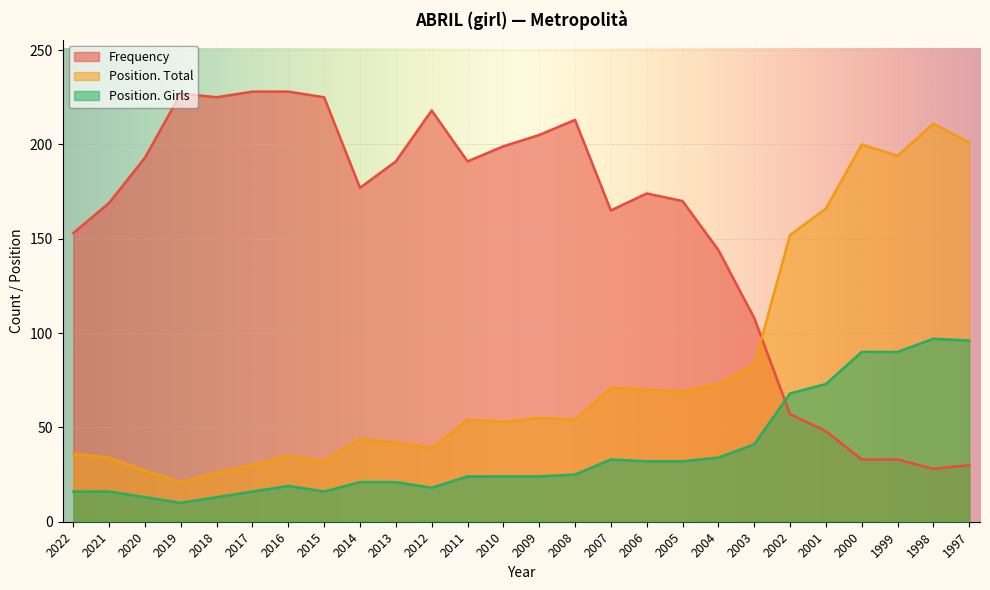

Where is Frequency nearest to the value 128?

2004